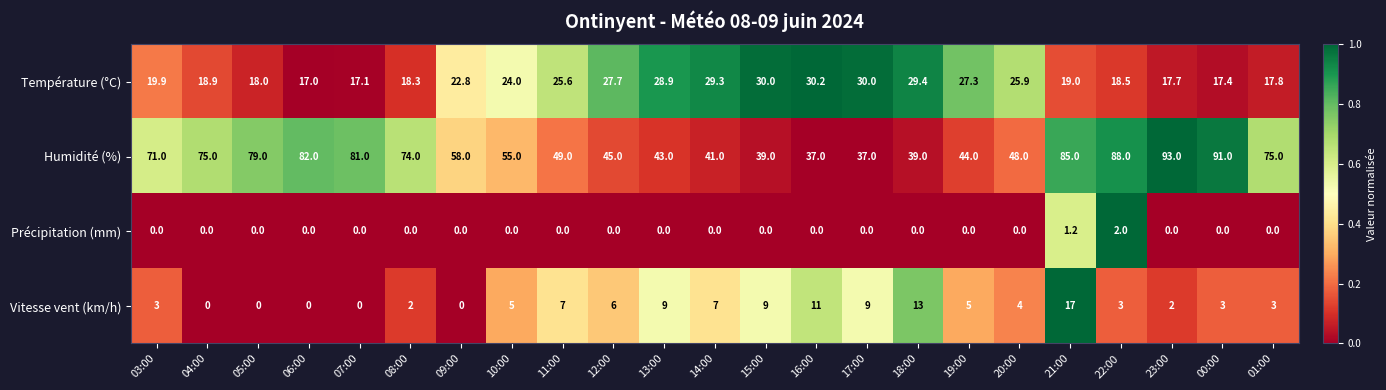

The Vitesse vent (km/h) series shows 3.0 at 00:00. True or false?

True